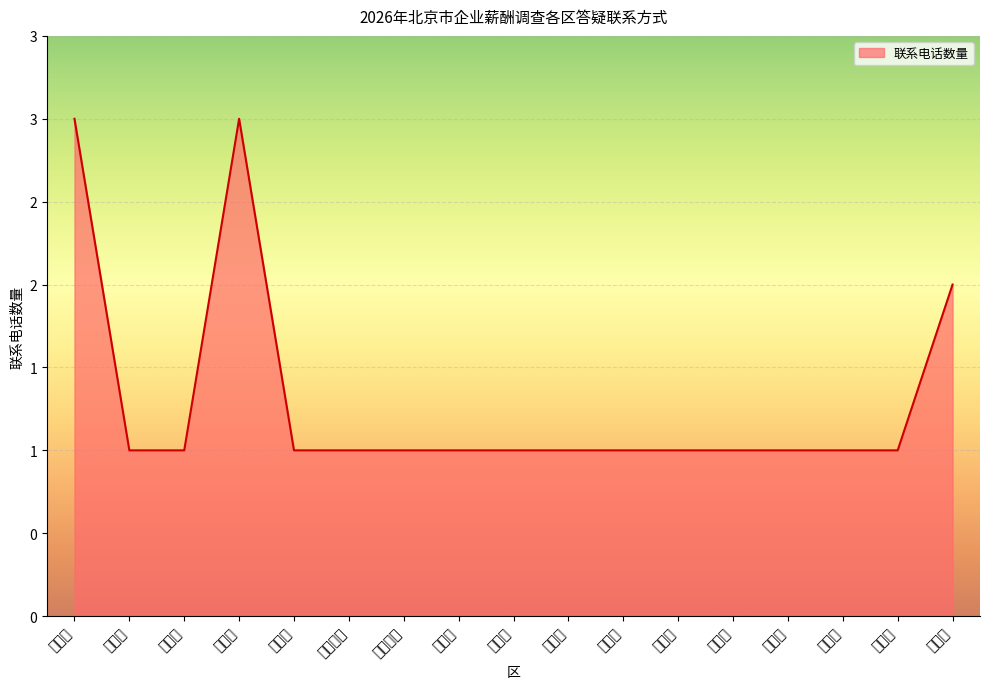

What is the approximate value at 大兴区?

1